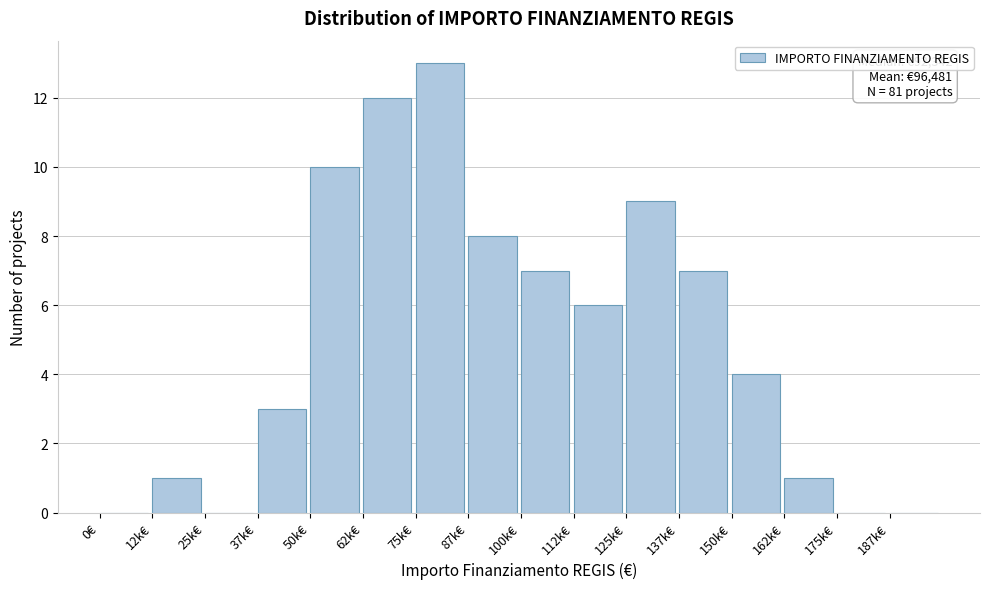

Reading left to right, list all the values displayed in this chart.

0€=0	12k€=1	25k€=0	37k€=3	50k€=10	62k€=12	75k€=13	87k€=8	100k€=7	112k€=6	125k€=9	137k€=7	150k€=4	162k€=1	175k€=0	187k€=0